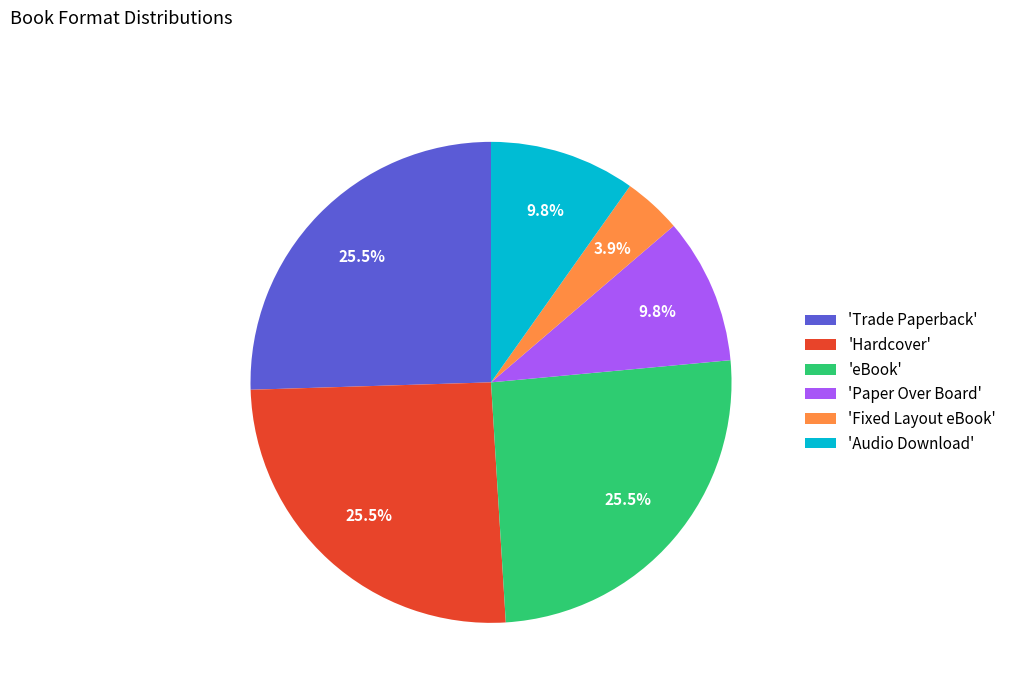

Combined, do 'eBook' and 'Hardcover' account for over 50%?

Yes